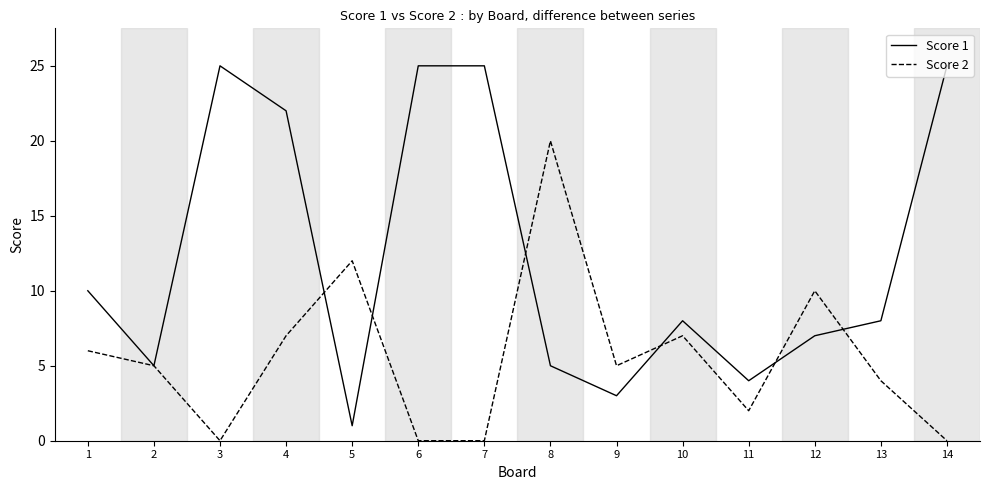

At how many categories does at least one series exceed 9?

9